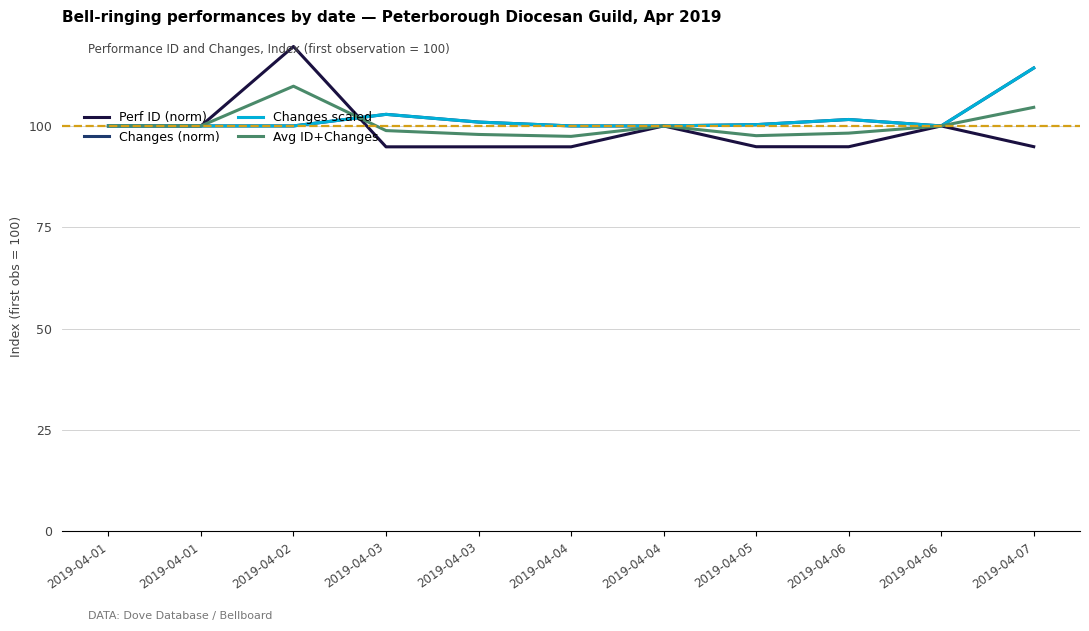

Does the chart have visible grid lines?

Yes